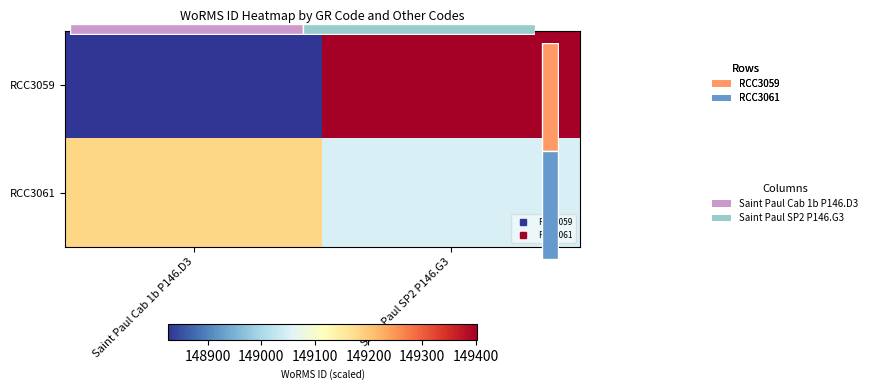

Between Saint Paul Cab 1b P146.D3 and Saint Paul SP2 P146.G3, which series saw the biggest shift?

RCC3059